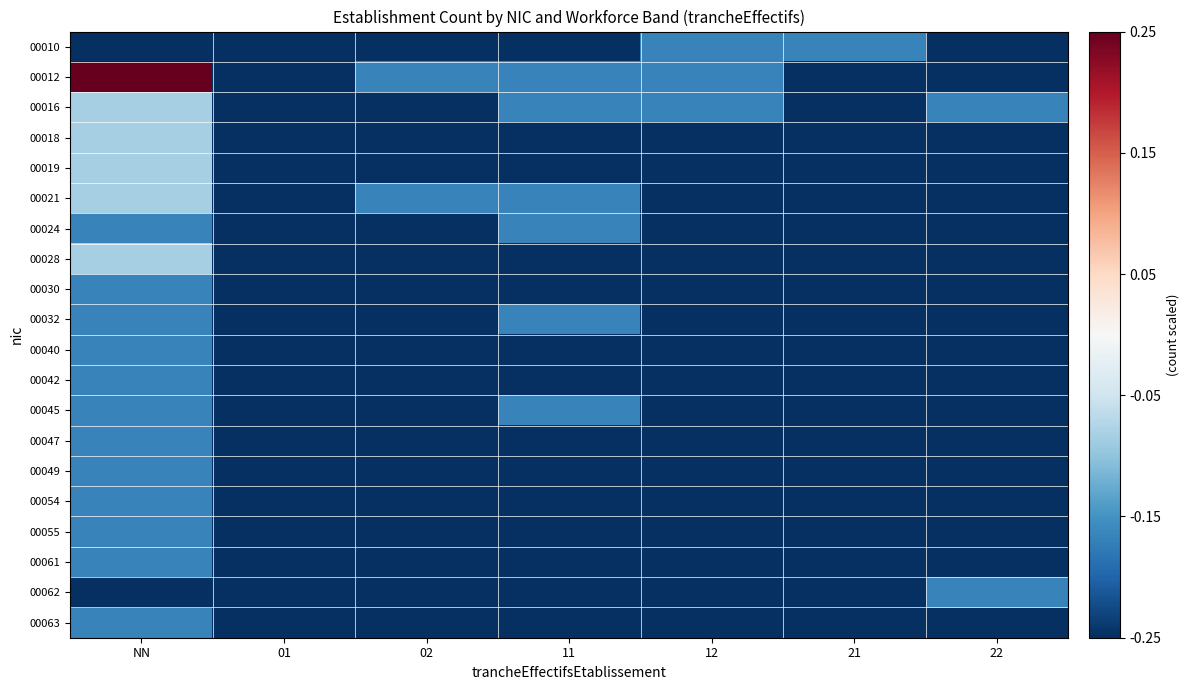

Reading right to left, list all the values displayed in this chart.

00010: 22=-0.2	21=-0.2	12=-0.2	11=-0.2	02=-0.2	01=-0.2	NN=-0.2
00012: 22=-0.2	21=-0.2	12=-0.2	11=-0.2	02=-0.2	01=-0.2	NN=0.2
00016: 22=-0.2	21=-0.2	12=-0.2	11=-0.2	02=-0.2	01=-0.2	NN=-0.1
00018: 22=-0.2	21=-0.2	12=-0.2	11=-0.2	02=-0.2	01=-0.2	NN=-0.1
00019: 22=-0.2	21=-0.2	12=-0.2	11=-0.2	02=-0.2	01=-0.2	NN=-0.1
00021: 22=-0.2	21=-0.2	12=-0.2	11=-0.2	02=-0.2	01=-0.2	NN=-0.1
00024: 22=-0.2	21=-0.2	12=-0.2	11=-0.2	02=-0.2	01=-0.2	NN=-0.2
00028: 22=-0.2	21=-0.2	12=-0.2	11=-0.2	02=-0.2	01=-0.2	NN=-0.1
00030: 22=-0.2	21=-0.2	12=-0.2	11=-0.2	02=-0.2	01=-0.2	NN=-0.2
00032: 22=-0.2	21=-0.2	12=-0.2	11=-0.2	02=-0.2	01=-0.2	NN=-0.2
00040: 22=-0.2	21=-0.2	12=-0.2	11=-0.2	02=-0.2	01=-0.2	NN=-0.2
00042: 22=-0.2	21=-0.2	12=-0.2	11=-0.2	02=-0.2	01=-0.2	NN=-0.2
00045: 22=-0.2	21=-0.2	12=-0.2	11=-0.2	02=-0.2	01=-0.2	NN=-0.2
00047: 22=-0.2	21=-0.2	12=-0.2	11=-0.2	02=-0.2	01=-0.2	NN=-0.2
00049: 22=-0.2	21=-0.2	12=-0.2	11=-0.2	02=-0.2	01=-0.2	NN=-0.2
00054: 22=-0.2	21=-0.2	12=-0.2	11=-0.2	02=-0.2	01=-0.2	NN=-0.2
00055: 22=-0.2	21=-0.2	12=-0.2	11=-0.2	02=-0.2	01=-0.2	NN=-0.2
00061: 22=-0.2	21=-0.2	12=-0.2	11=-0.2	02=-0.2	01=-0.2	NN=-0.2
00062: 22=-0.2	21=-0.2	12=-0.2	11=-0.2	02=-0.2	01=-0.2	NN=-0.2
00063: 22=-0.2	21=-0.2	12=-0.2	11=-0.2	02=-0.2	01=-0.2	NN=-0.2